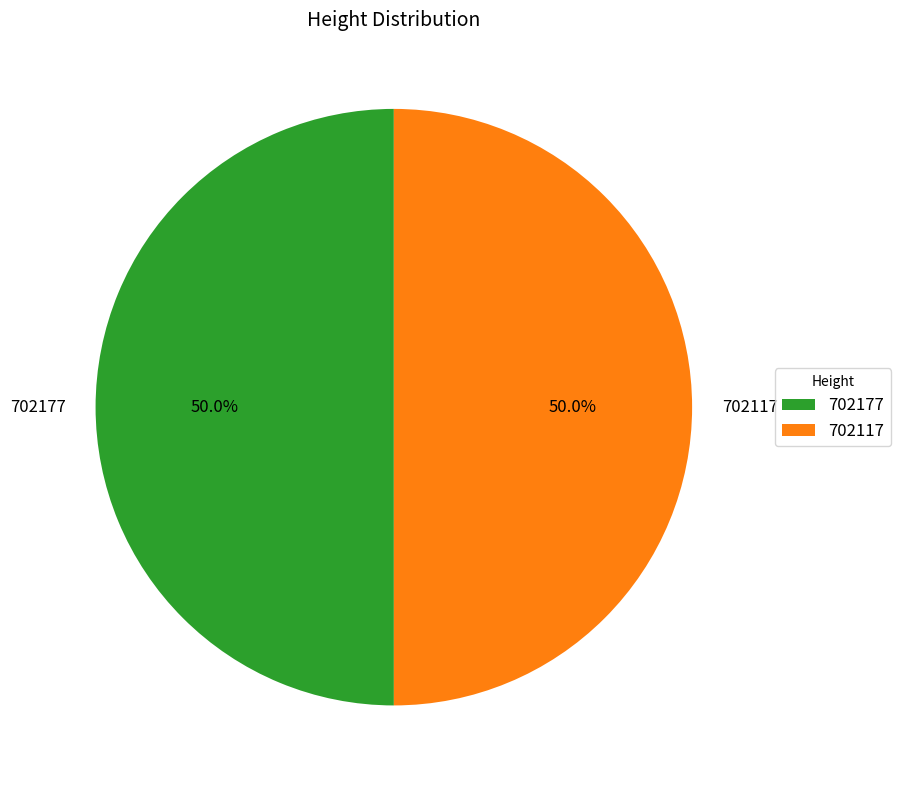

To the nearest percent, what portion does 702117 represent?

50%